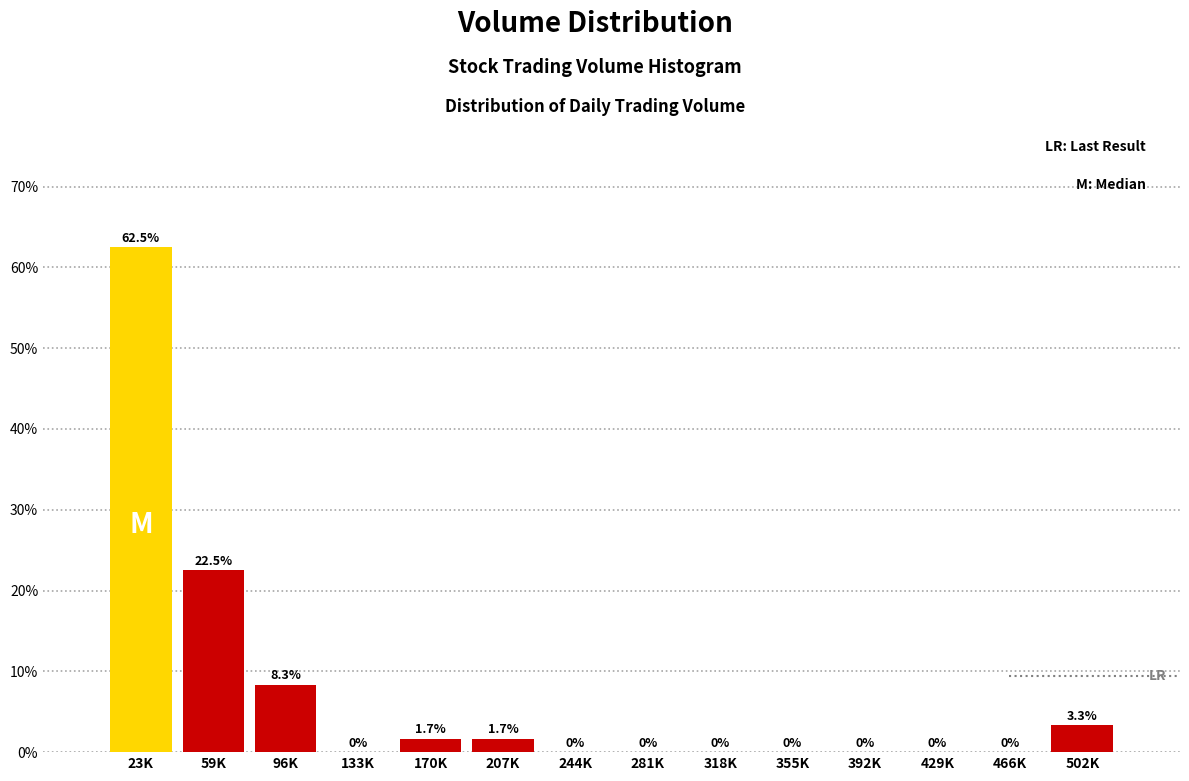

Reading right to left, extract all data points from this chart.

502K=3.3	466K=0.0	429K=0.0	392K=0.0	355K=0.0	318K=0.0	281K=0.0	244K=0.0	207K=1.7	170K=1.7	133K=0.0	96K=8.3	59K=22.5	23K=62.5